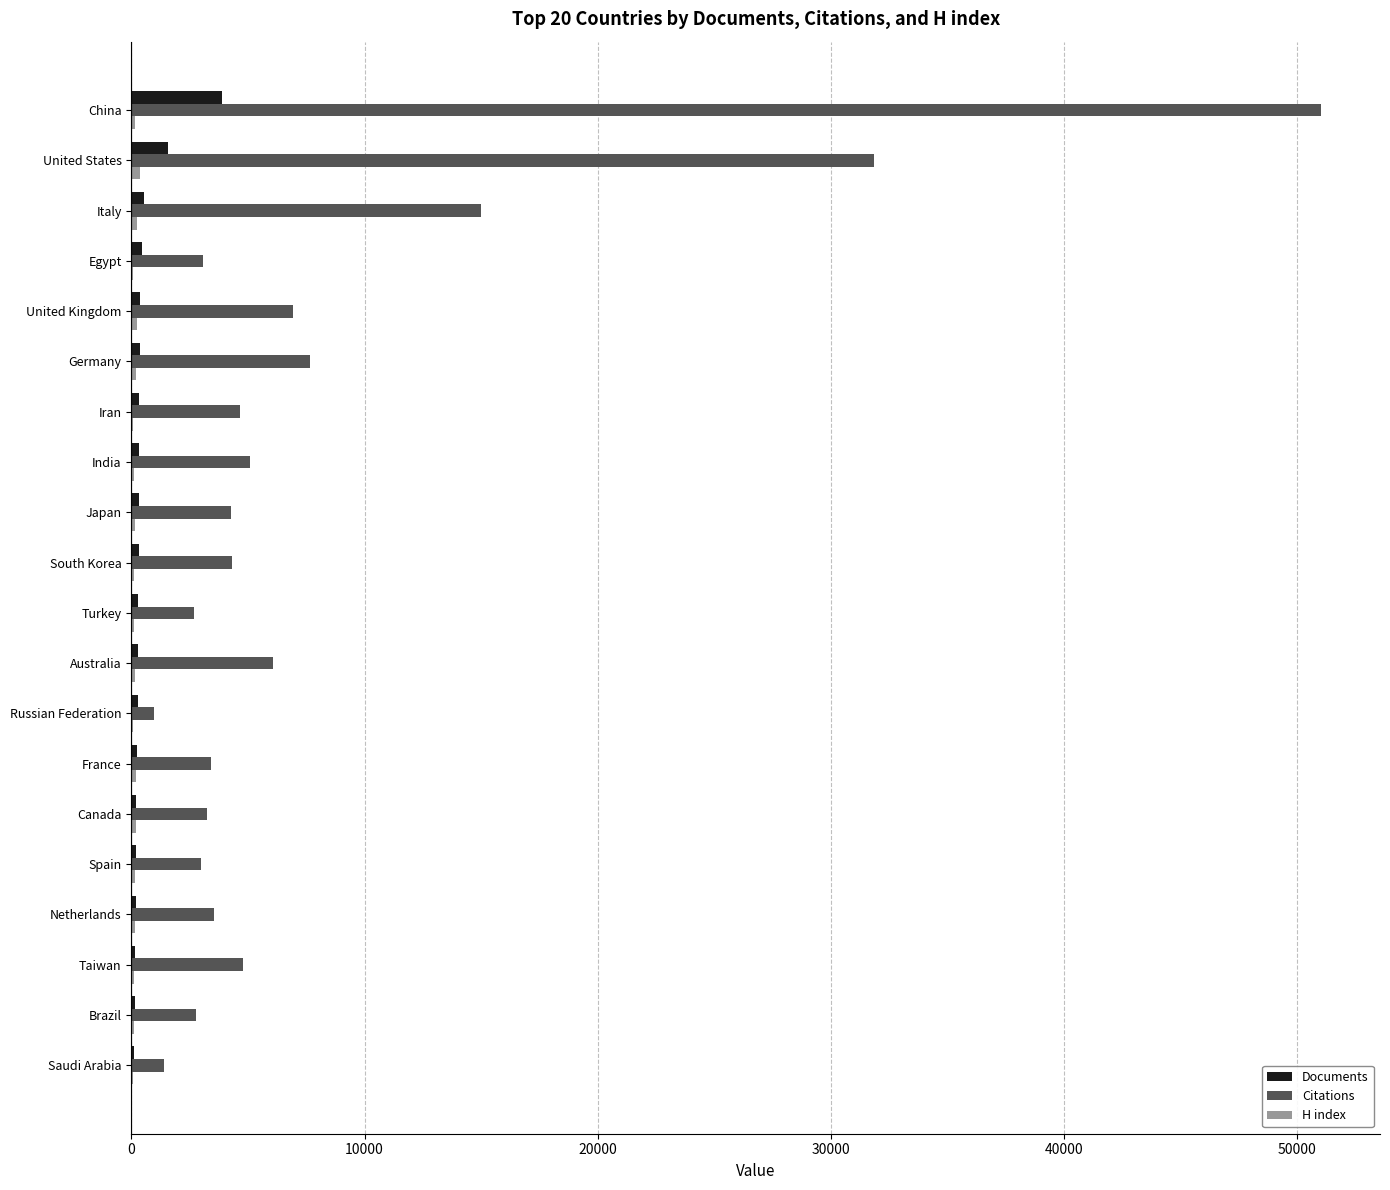

What is the sum of all Documents values?

10601